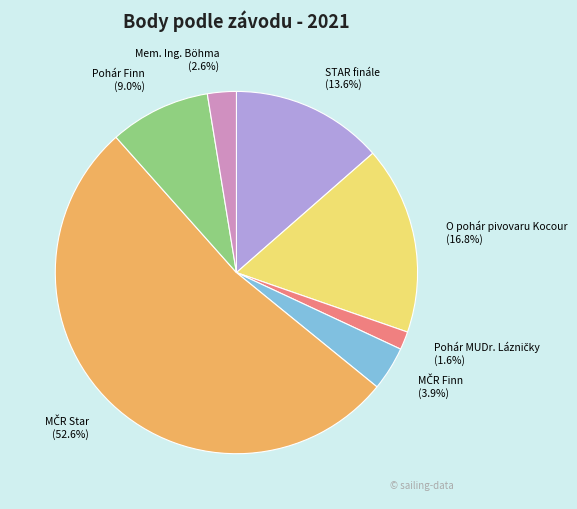

Between O pohár pivovaru Kocour (16.8%) and Mem. Ing. Böhma (2.6%), which is larger?

O pohár pivovaru Kocour (16.8%)